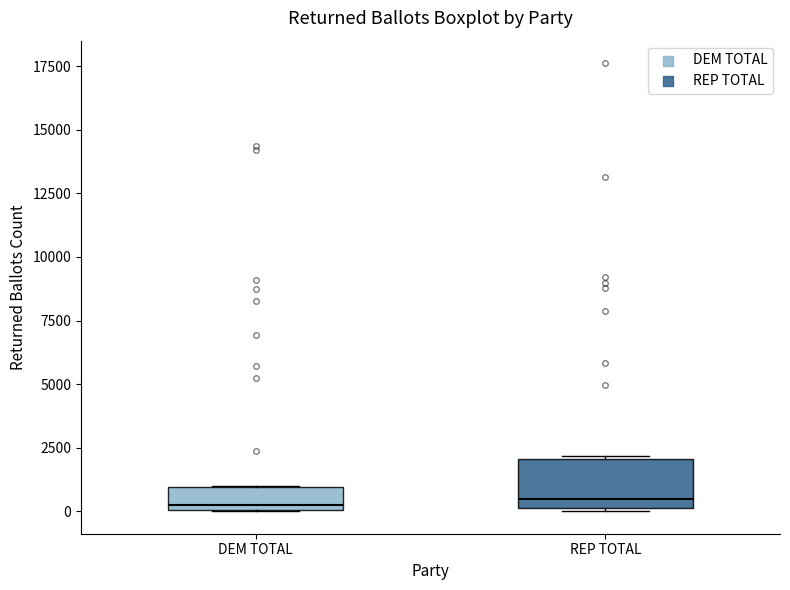

Where is the lower edge of the box for DEM TOTAL on the y-axis? The values are not printed on the chart, so give them approximately, as read against the axis.

0